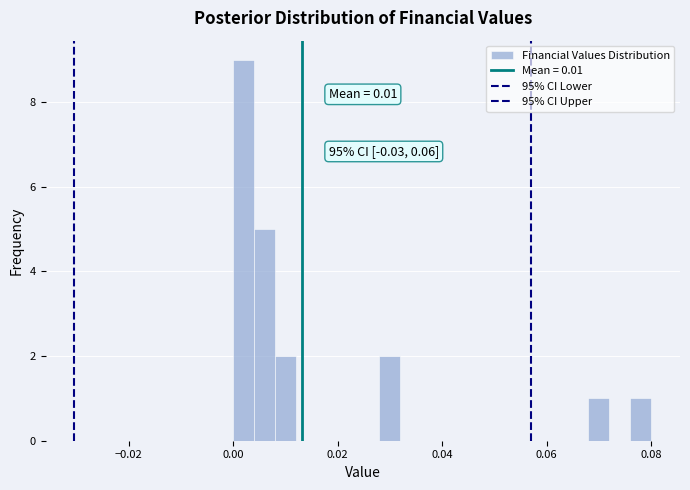

Read against the x-axis, roughly where is the centre of the tallest bar?

0.002